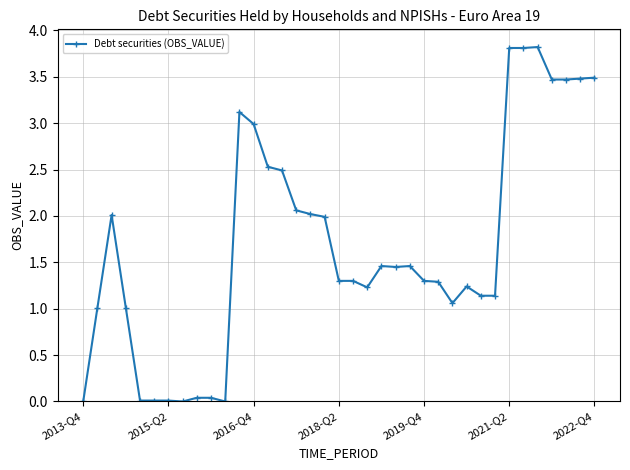

What is the greatest value displayed?

3.8